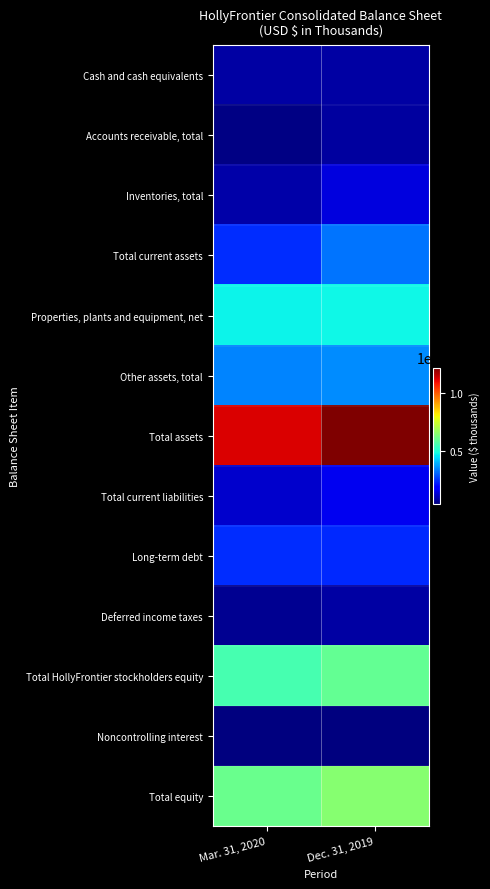

Count the number of data series in this chart.

13